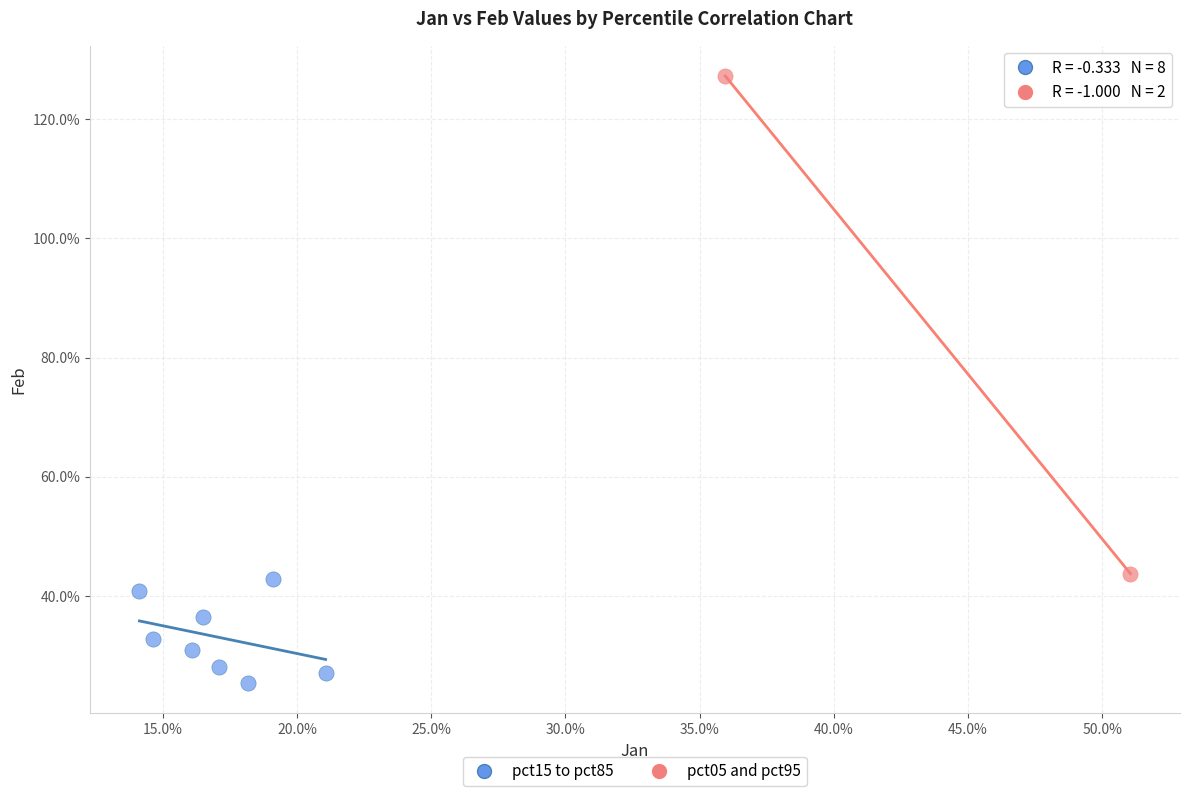

What are all the series names shown in the legend?

pct15 to pct85, pct05 and pct95